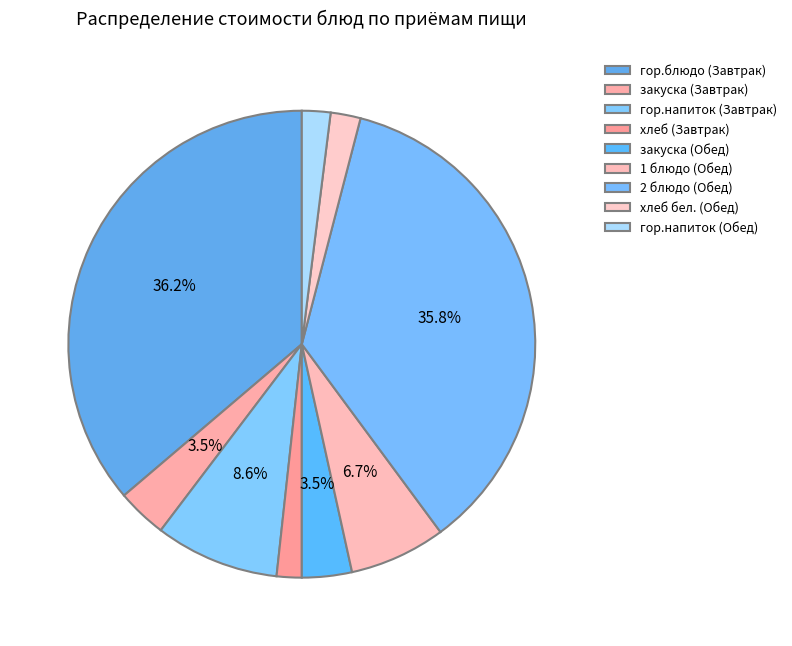

Approximately how many times larger is the value at закуска (Завтрак) compared to 2 блюдо (Обед)?

0.1